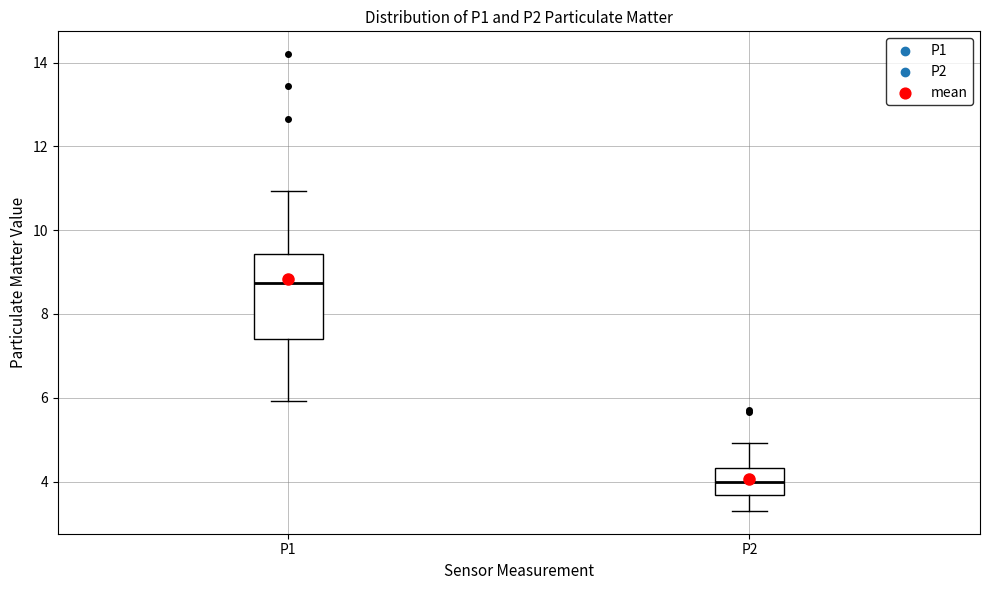

Where does the median line of the box for P1 sit on the y-axis? The values are not printed on the chart, so give them approximately, as read against the axis.

8.8